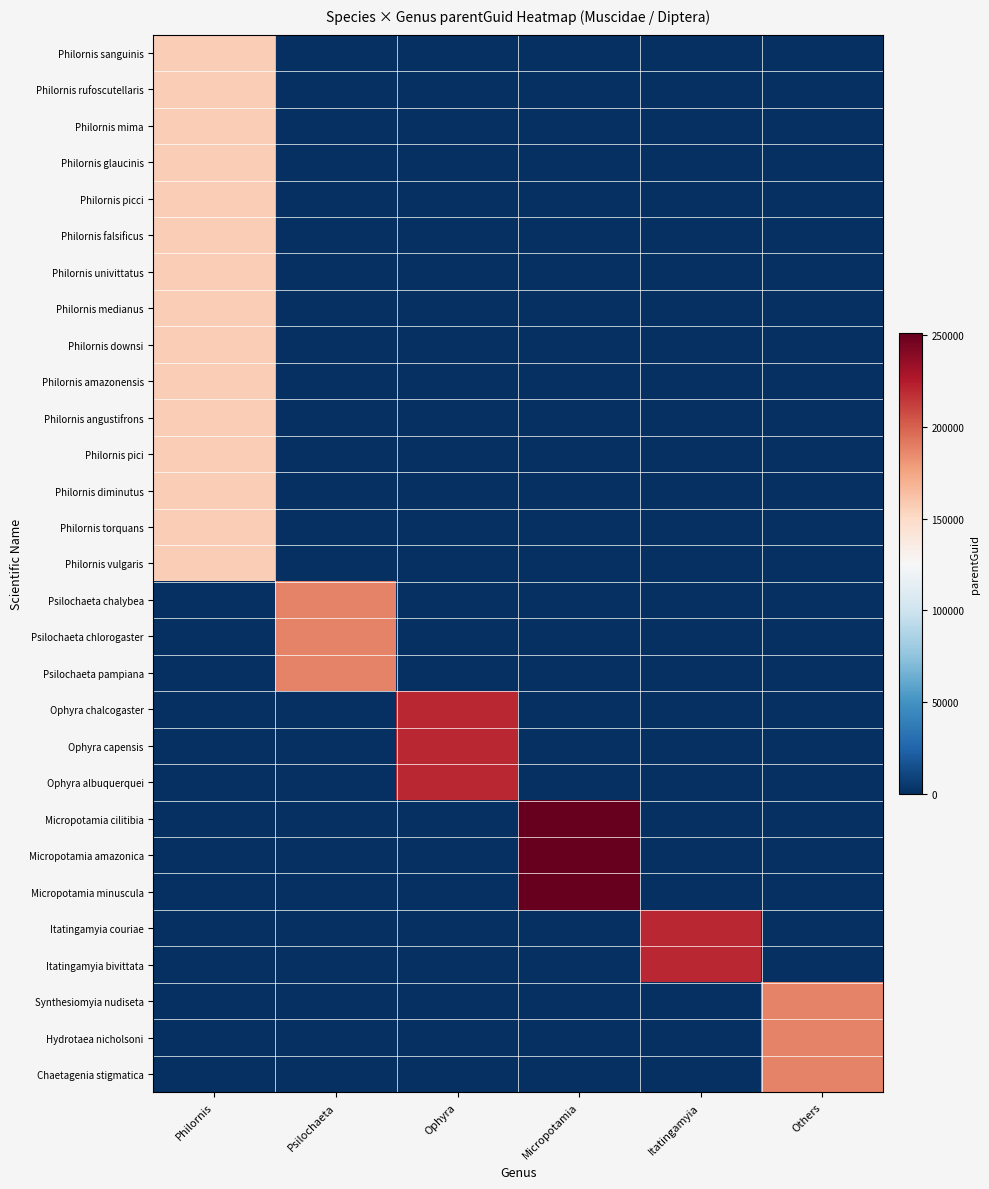

How many distinct data groups are displayed?

29